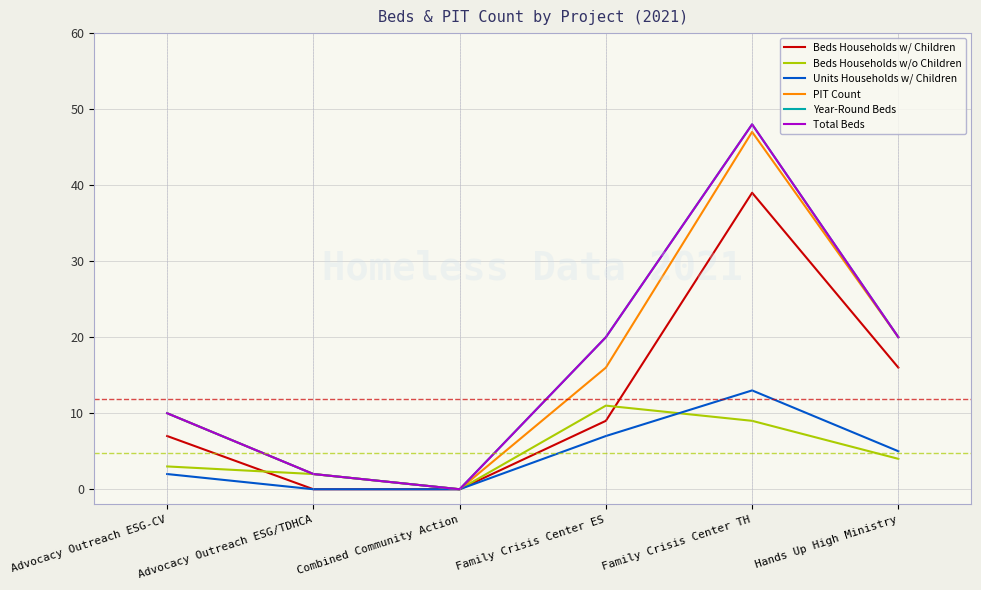

Does the chart have visible grid lines?

Yes